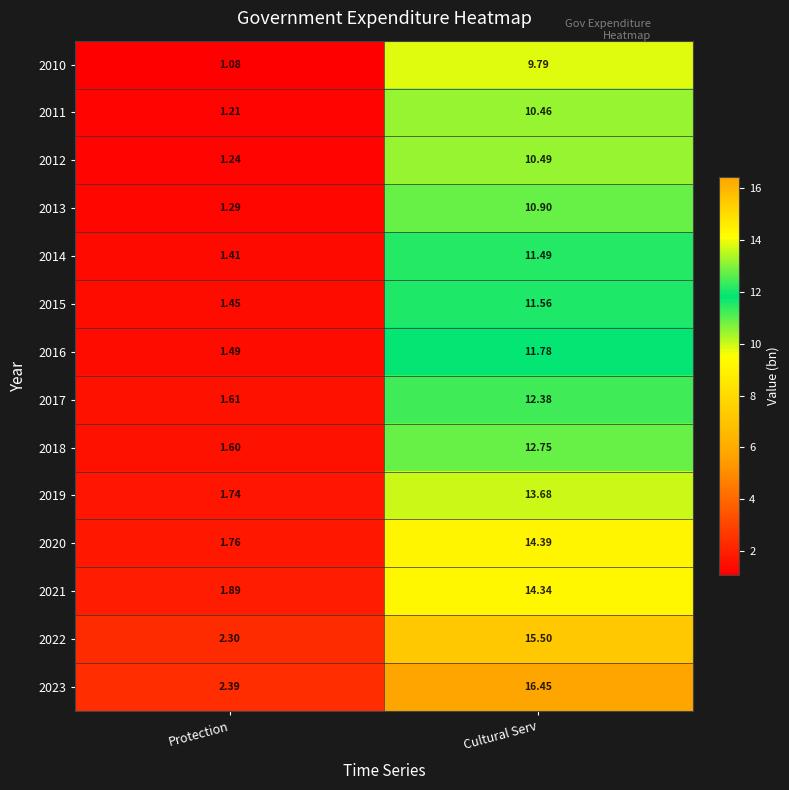

Which series has the largest total across all categories?

2023